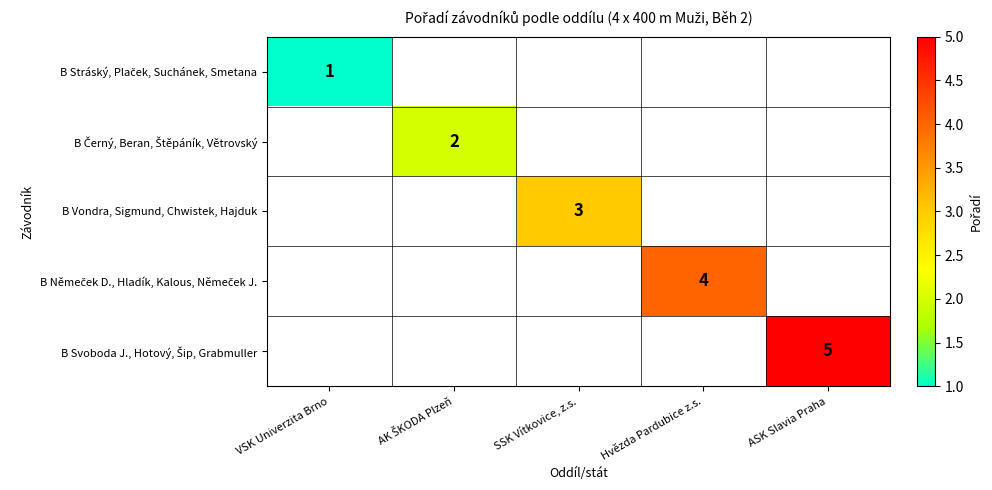

What is the maximum value shown in the chart?

5.0